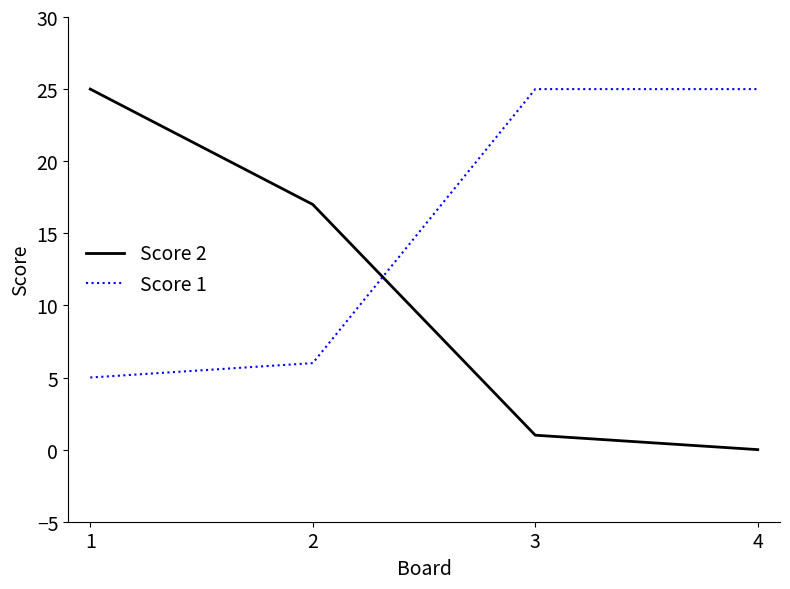

After their last crossing, which series has the higher values: Score 1 or Score 2?

Score 1